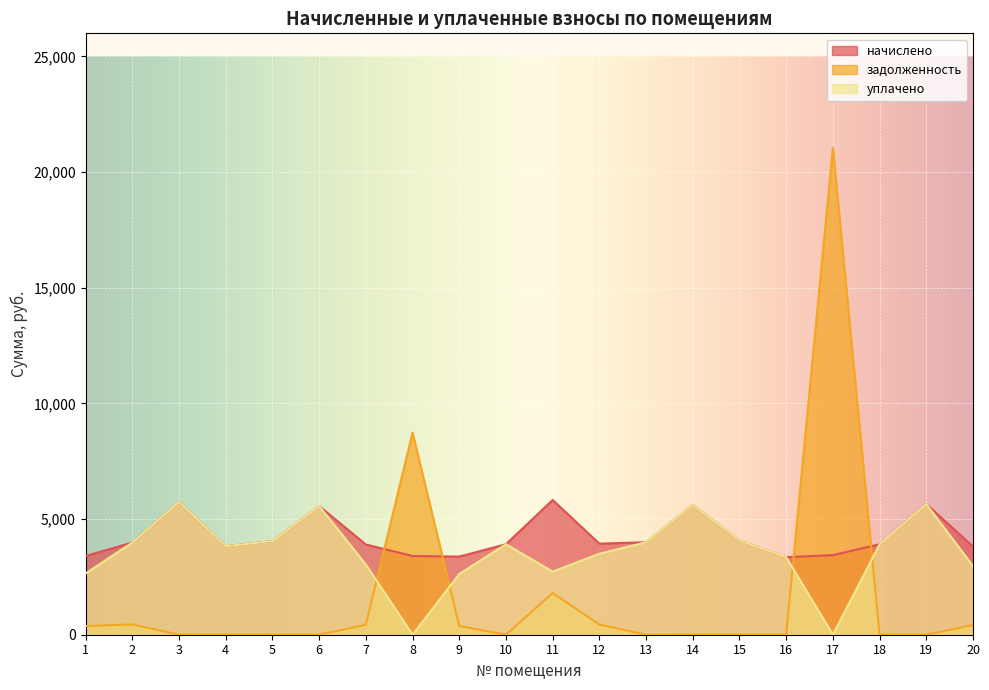

What is the sum of the задолженность values at 19 and 12?

437.9